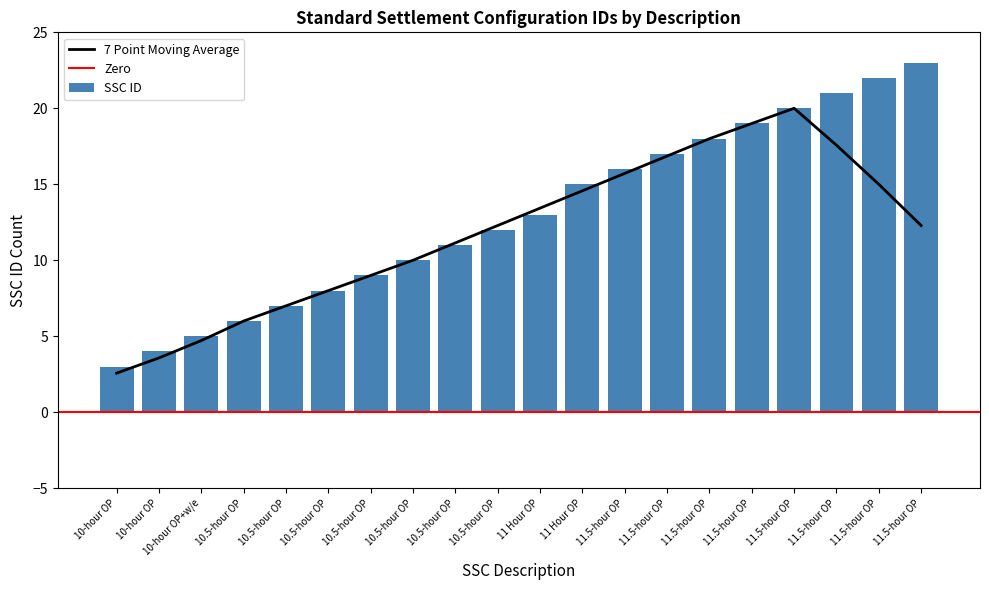

At which category does the chart reach its peak across all series?

11.5-hour OP